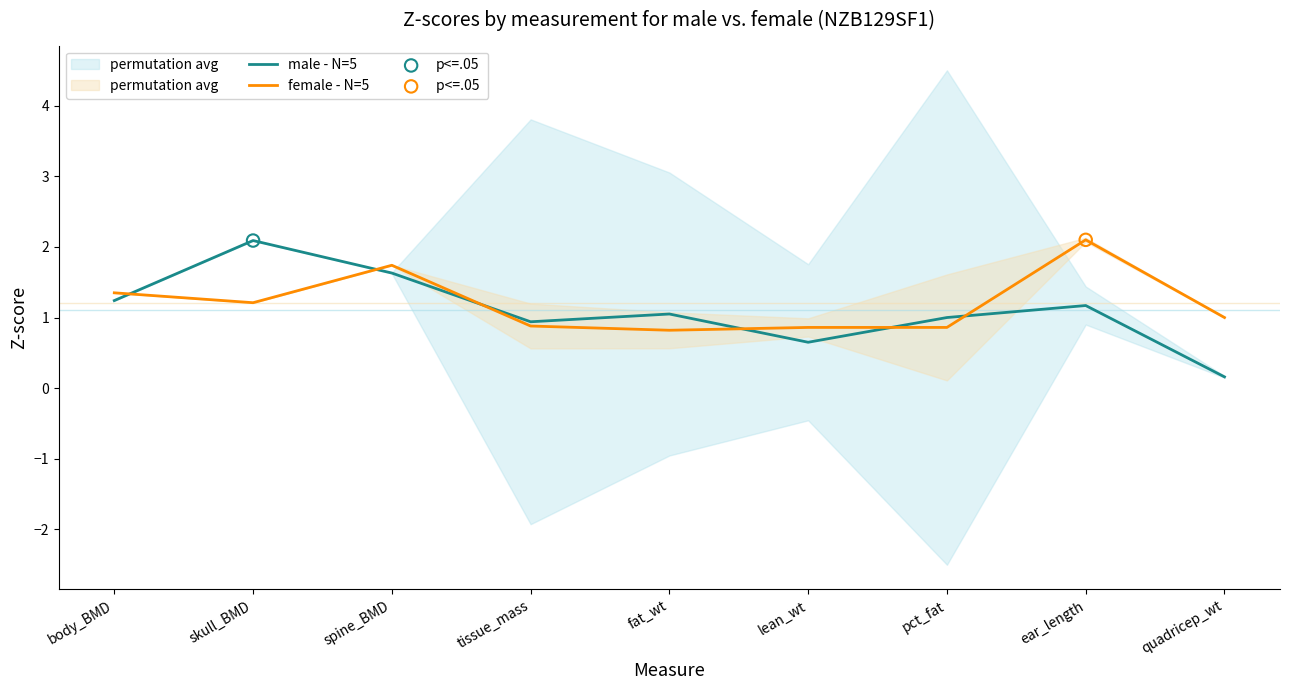

Which series has the largest total across all categories?

female - N=5